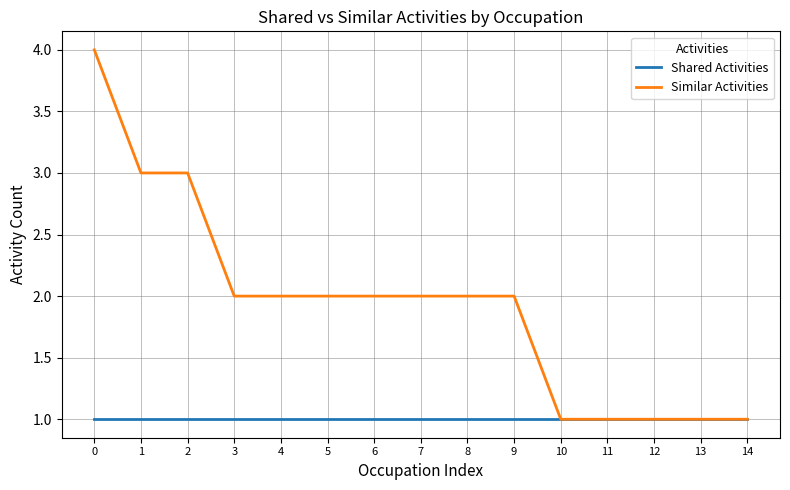

What is the difference between the highest and lowest values at 2?

2